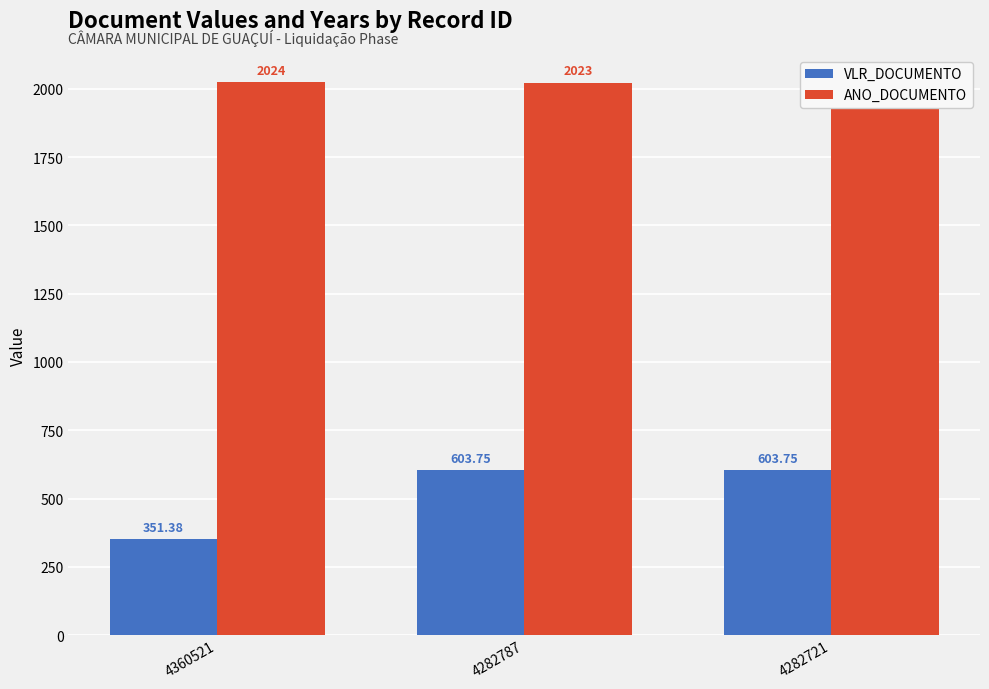

Where is VLR_DOCUMENTO nearest to the value 477?

4360521